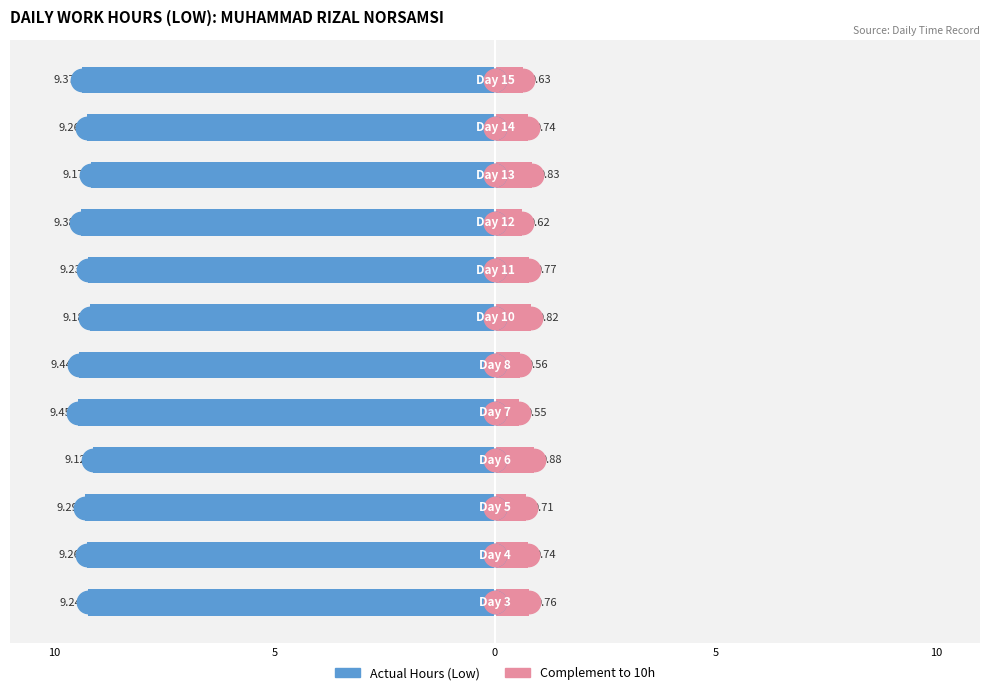

At which category is the sum across all series the highest?

5